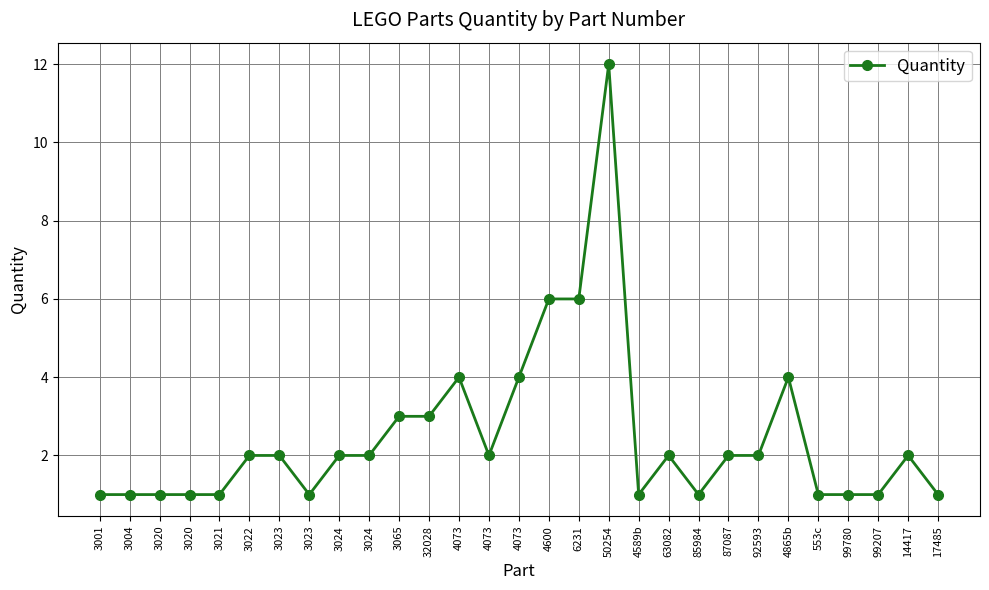

What is the difference between the maximum and minimum values?

11